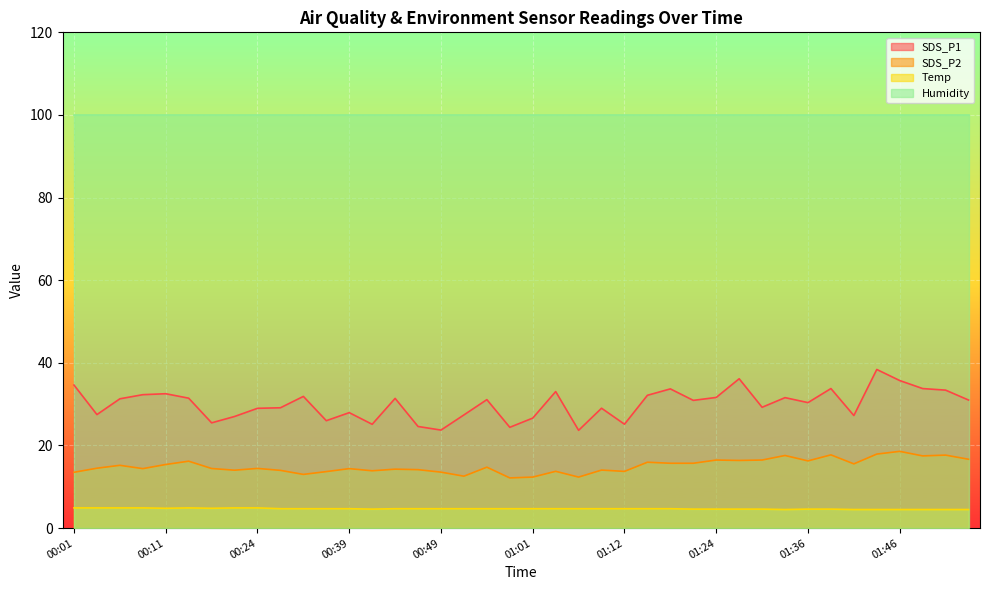

At which label does SDS_P1 first exceed 31?

00:01